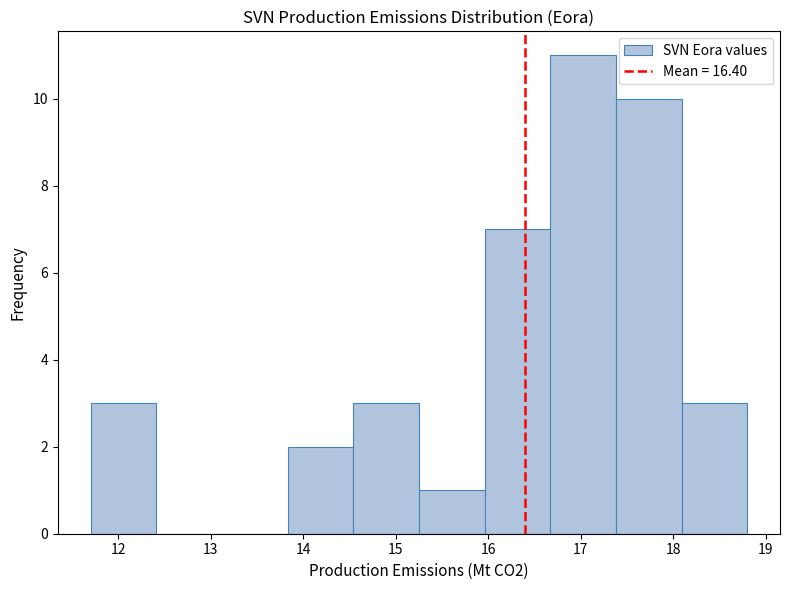

Over which range of the x-axis is the bar tallest?

16.67 to 17.38